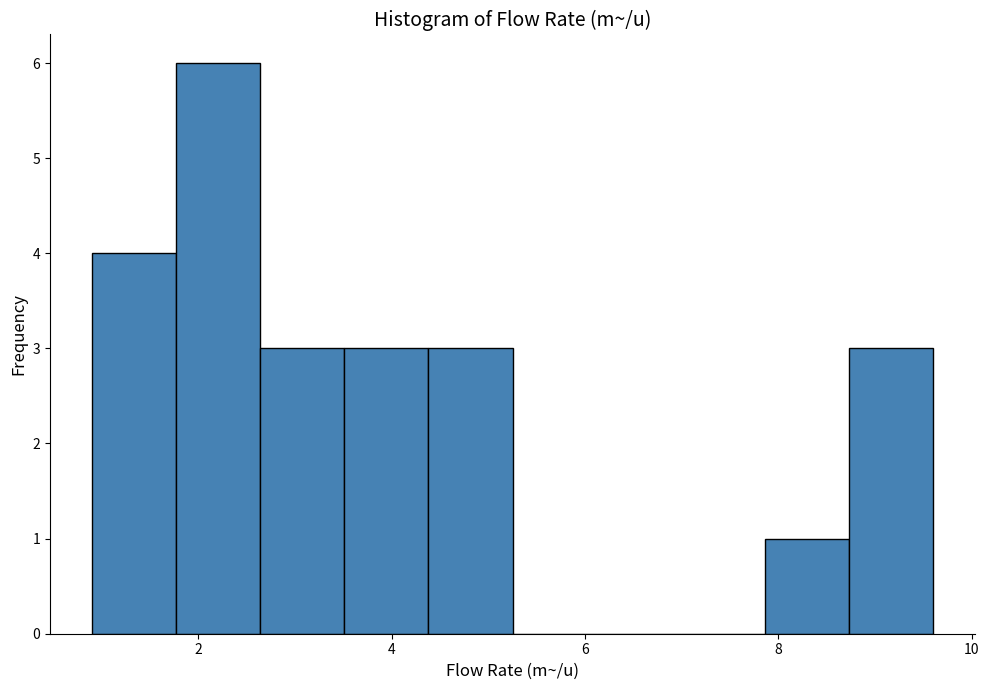

Reading left to right, transcribe this chart: for each bar, give the range it covers on the x-axis and its height. Neither the bar edges nor the heights are printed on the chart, so give them approximately, as read against the axes.

1.0 to 1.8: 4
1.8 to 2.6: 6
2.6 to 3.6: 3
3.6 to 4.4: 3
4.4 to 5.2: 3
5.2 to 6.2: 0
6.2 to 7.0: 0
7.0 to 7.8: 0
7.8 to 8.8: 1
8.8 to 9.6: 3